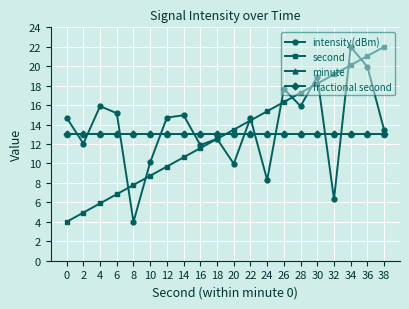

What is the approximate value of intensity(dBm) at 36?

19.9